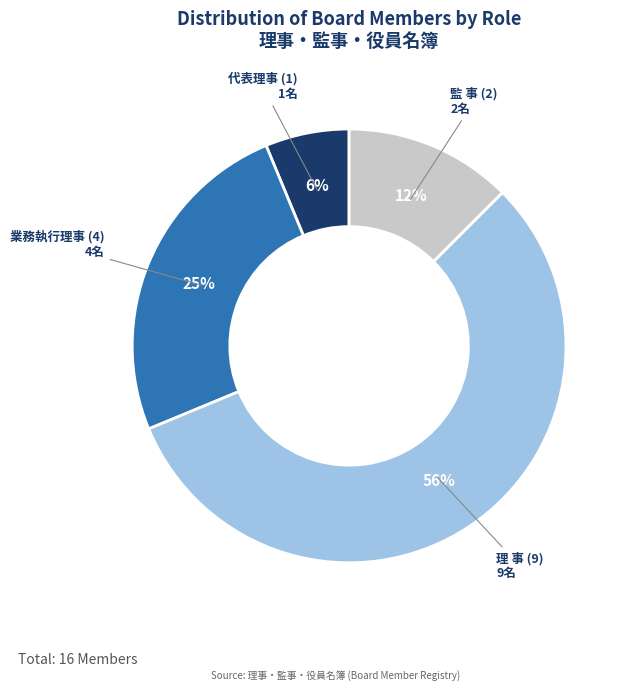

To the nearest percent, what portion does 業務執行理事 (4) represent?

25%